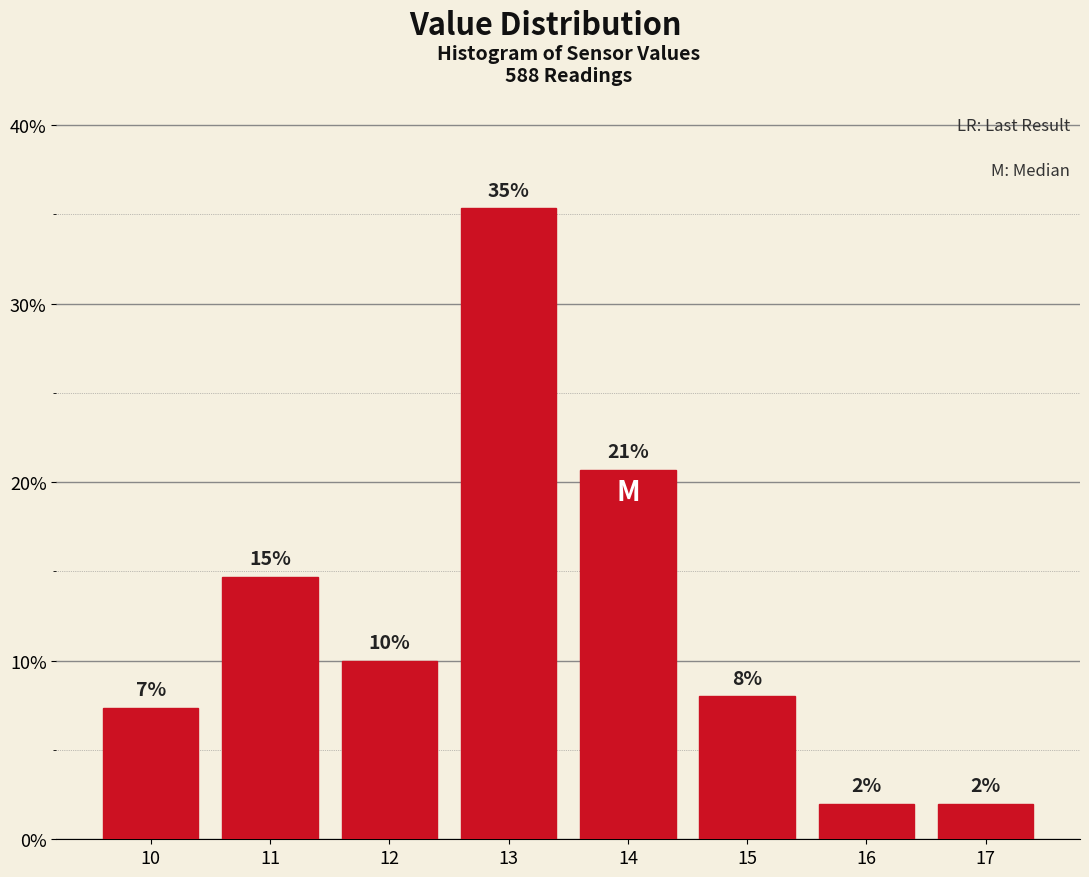

What is the value of the 4th bar from the left?

35.3